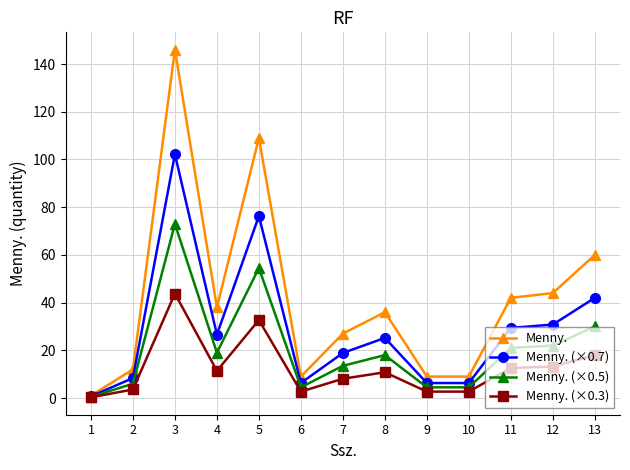

What is the value of the Menny. (×0.3) point at the 8th from the left?

10.8